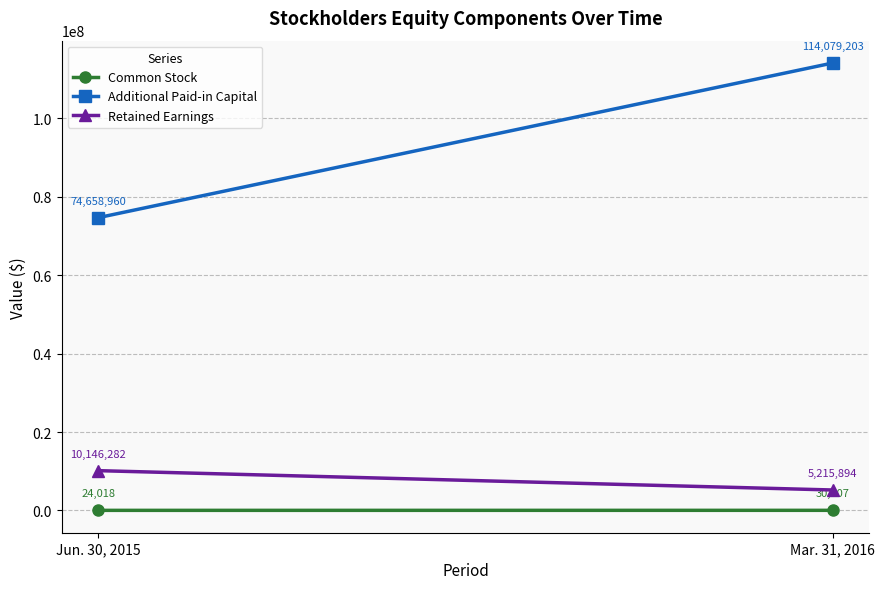

What is the sum of the Common Stock values at Jun. 30, 2015 and Mar. 31, 2016?

54225